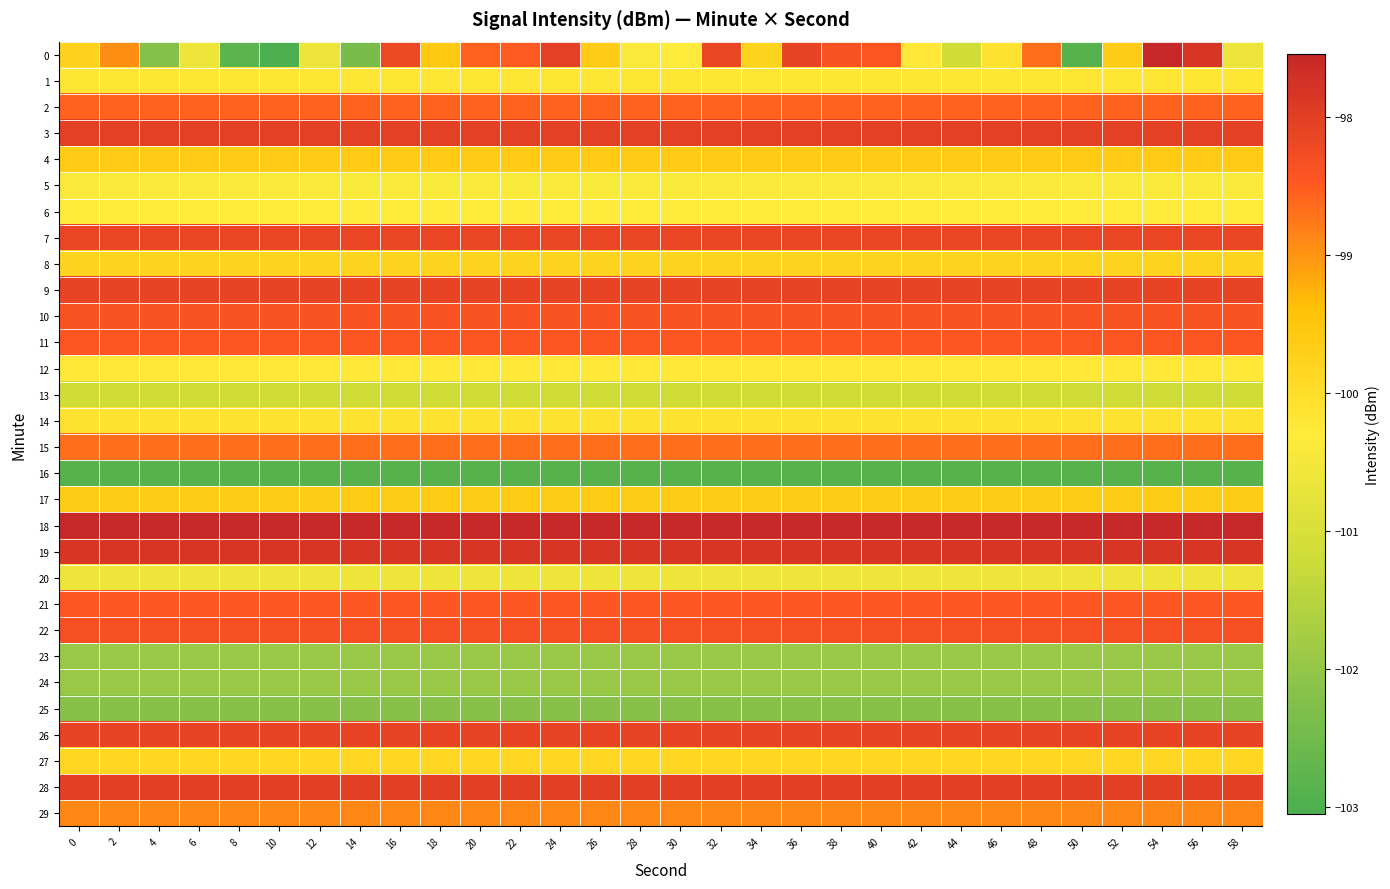

Reading left to right, extract all data points from this chart.

0: 0=-99.8	2=-99.0	4=-102.2	6=-100.6	8=-102.8	10=-103.1	12=-100.6	14=-102.4	16=-98.2	18=-99.6	20=-98.6	22=-98.5	24=-98.0	26=-99.6	28=-100.4	30=-100.3	32=-98.2	34=-99.8	36=-98.1	38=-98.4	40=-98.4	42=-100.2	44=-101.1	46=-100.1	48=-98.7	50=-102.9	52=-99.6	54=-97.5	56=-97.8	58=-100.6
1: 0=-100.2	2=-100.2	4=-100.2	6=-100.2	8=-100.2	10=-100.2	12=-100.2	14=-100.2	16=-100.2	18=-100.2	20=-100.2	22=-100.2	24=-100.2	26=-100.2	28=-100.2	30=-100.2	32=-100.2	34=-100.2	36=-100.2	38=-100.2	40=-100.2	42=-100.2	44=-100.2	46=-100.2	48=-100.2	50=-100.2	52=-100.2	54=-100.2	56=-100.2	58=-100.2
2: 0=-98.6	2=-98.6	4=-98.6	6=-98.6	8=-98.6	10=-98.6	12=-98.6	14=-98.6	16=-98.6	18=-98.6	20=-98.6	22=-98.6	24=-98.6	26=-98.6	28=-98.6	30=-98.6	32=-98.6	34=-98.6	36=-98.6	38=-98.6	40=-98.6	42=-98.6	44=-98.6	46=-98.6	48=-98.6	50=-98.6	52=-98.6	54=-98.6	56=-98.6	58=-98.6
3: 0=-98.0	2=-98.0	4=-98.0	6=-98.0	8=-98.0	10=-98.0	12=-98.0	14=-98.0	16=-98.0	18=-98.0	20=-98.0	22=-98.0	24=-98.0	26=-98.0	28=-98.0	30=-98.0	32=-98.0	34=-98.0	36=-98.0	38=-98.0	40=-98.0	42=-98.0	44=-98.0	46=-98.0	48=-98.0	50=-98.0	52=-98.0	54=-98.0	56=-98.0	58=-98.0
4: 0=-99.6	2=-99.6	4=-99.6	6=-99.6	8=-99.6	10=-99.6	12=-99.6	14=-99.6	16=-99.6	18=-99.6	20=-99.6	22=-99.6	24=-99.6	26=-99.6	28=-99.6	30=-99.6	32=-99.6	34=-99.6	36=-99.6	38=-99.6	40=-99.6	42=-99.6	44=-99.6	46=-99.6	48=-99.6	50=-99.6	52=-99.6	54=-99.6	56=-99.6	58=-99.6
5: 0=-100.4	2=-100.4	4=-100.4	6=-100.4	8=-100.4	10=-100.4	12=-100.4	14=-100.4	16=-100.4	18=-100.4	20=-100.4	22=-100.4	24=-100.4	26=-100.4	28=-100.4	30=-100.4	32=-100.4	34=-100.4	36=-100.4	38=-100.4	40=-100.4	42=-100.4	44=-100.4	46=-100.4	48=-100.4	50=-100.4	52=-100.4	54=-100.4	56=-100.4	58=-100.4
6: 0=-100.3	2=-100.3	4=-100.3	6=-100.3	8=-100.3	10=-100.3	12=-100.3	14=-100.3	16=-100.3	18=-100.3	20=-100.3	22=-100.3	24=-100.3	26=-100.3	28=-100.3	30=-100.3	32=-100.3	34=-100.3	36=-100.3	38=-100.3	40=-100.3	42=-100.3	44=-100.3	46=-100.3	48=-100.3	50=-100.3	52=-100.3	54=-100.3	56=-100.3	58=-100.3
7: 0=-98.2	2=-98.2	4=-98.2	6=-98.2	8=-98.2	10=-98.2	12=-98.2	14=-98.2	16=-98.2	18=-98.2	20=-98.2	22=-98.2	24=-98.2	26=-98.2	28=-98.2	30=-98.2	32=-98.2	34=-98.2	36=-98.2	38=-98.2	40=-98.2	42=-98.2	44=-98.2	46=-98.2	48=-98.2	50=-98.2	52=-98.2	54=-98.2	56=-98.2	58=-98.2
8: 0=-99.8	2=-99.8	4=-99.8	6=-99.8	8=-99.8	10=-99.8	12=-99.8	14=-99.8	16=-99.8	18=-99.8	20=-99.8	22=-99.8	24=-99.8	26=-99.8	28=-99.8	30=-99.8	32=-99.8	34=-99.8	36=-99.8	38=-99.8	40=-99.8	42=-99.8	44=-99.8	46=-99.8	48=-99.8	50=-99.8	52=-99.8	54=-99.8	56=-99.8	58=-99.8
9: 0=-98.1	2=-98.1	4=-98.1	6=-98.1	8=-98.1	10=-98.1	12=-98.1	14=-98.1	16=-98.1	18=-98.1	20=-98.1	22=-98.1	24=-98.1	26=-98.1	28=-98.1	30=-98.1	32=-98.1	34=-98.1	36=-98.1	38=-98.1	40=-98.1	42=-98.1	44=-98.1	46=-98.1	48=-98.1	50=-98.1	52=-98.1	54=-98.1	56=-98.1	58=-98.1
10: 0=-98.4	2=-98.4	4=-98.4	6=-98.4	8=-98.4	10=-98.4	12=-98.4	14=-98.4	16=-98.4	18=-98.4	20=-98.4	22=-98.4	24=-98.4	26=-98.4	28=-98.4	30=-98.4	32=-98.4	34=-98.4	36=-98.4	38=-98.4	40=-98.4	42=-98.4	44=-98.4	46=-98.4	48=-98.4	50=-98.4	52=-98.4	54=-98.4	56=-98.4	58=-98.4
11: 0=-98.4	2=-98.4	4=-98.4	6=-98.4	8=-98.4	10=-98.4	12=-98.4	14=-98.4	16=-98.4	18=-98.4	20=-98.4	22=-98.4	24=-98.4	26=-98.4	28=-98.4	30=-98.4	32=-98.4	34=-98.4	36=-98.4	38=-98.4	40=-98.4	42=-98.4	44=-98.4	46=-98.4	48=-98.4	50=-98.4	52=-98.4	54=-98.4	56=-98.4	58=-98.4
12: 0=-100.2	2=-100.2	4=-100.2	6=-100.2	8=-100.2	10=-100.2	12=-100.2	14=-100.2	16=-100.2	18=-100.2	20=-100.2	22=-100.2	24=-100.2	26=-100.2	28=-100.2	30=-100.2	32=-100.2	34=-100.2	36=-100.2	38=-100.2	40=-100.2	42=-100.2	44=-100.2	46=-100.2	48=-100.2	50=-100.2	52=-100.2	54=-100.2	56=-100.2	58=-100.2
13: 0=-101.1	2=-101.1	4=-101.1	6=-101.1	8=-101.1	10=-101.1	12=-101.1	14=-101.1	16=-101.1	18=-101.1	20=-101.1	22=-101.1	24=-101.1	26=-101.1	28=-101.1	30=-101.1	32=-101.1	34=-101.1	36=-101.1	38=-101.1	40=-101.1	42=-101.1	44=-101.1	46=-101.1	48=-101.1	50=-101.1	52=-101.1	54=-101.1	56=-101.1	58=-101.1
14: 0=-100.1	2=-100.1	4=-100.1	6=-100.1	8=-100.1	10=-100.1	12=-100.1	14=-100.1	16=-100.1	18=-100.1	20=-100.1	22=-100.1	24=-100.1	26=-100.1	28=-100.1	30=-100.1	32=-100.1	34=-100.1	36=-100.1	38=-100.1	40=-100.1	42=-100.1	44=-100.1	46=-100.1	48=-100.1	50=-100.1	52=-100.1	54=-100.1	56=-100.1	58=-100.1
15: 0=-98.7	2=-98.7	4=-98.7	6=-98.7	8=-98.7	10=-98.7	12=-98.7	14=-98.7	16=-98.7	18=-98.7	20=-98.7	22=-98.7	24=-98.7	26=-98.7	28=-98.7	30=-98.7	32=-98.7	34=-98.7	36=-98.7	38=-98.7	40=-98.7	42=-98.7	44=-98.7	46=-98.7	48=-98.7	50=-98.7	52=-98.7	54=-98.7	56=-98.7	58=-98.7
16: 0=-102.9	2=-102.9	4=-102.9	6=-102.9	8=-102.9	10=-102.9	12=-102.9	14=-102.9	16=-102.9	18=-102.9	20=-102.9	22=-102.9	24=-102.9	26=-102.9	28=-102.9	30=-102.9	32=-102.9	34=-102.9	36=-102.9	38=-102.9	40=-102.9	42=-102.9	44=-102.9	46=-102.9	48=-102.9	50=-102.9	52=-102.9	54=-102.9	56=-102.9	58=-102.9
17: 0=-99.6	2=-99.6	4=-99.6	6=-99.6	8=-99.6	10=-99.6	12=-99.6	14=-99.6	16=-99.6	18=-99.6	20=-99.6	22=-99.6	24=-99.6	26=-99.6	28=-99.6	30=-99.6	32=-99.6	34=-99.6	36=-99.6	38=-99.6	40=-99.6	42=-99.6	44=-99.6	46=-99.6	48=-99.6	50=-99.6	52=-99.6	54=-99.6	56=-99.6	58=-99.6
18: 0=-97.5	2=-97.5	4=-97.5	6=-97.5	8=-97.5	10=-97.5	12=-97.5	14=-97.5	16=-97.5	18=-97.5	20=-97.5	22=-97.5	24=-97.5	26=-97.5	28=-97.5	30=-97.5	32=-97.5	34=-97.5	36=-97.5	38=-97.5	40=-97.5	42=-97.5	44=-97.5	46=-97.5	48=-97.5	50=-97.5	52=-97.5	54=-97.5	56=-97.5	58=-97.5
19: 0=-97.8	2=-97.8	4=-97.8	6=-97.8	8=-97.8	10=-97.8	12=-97.8	14=-97.8	16=-97.8	18=-97.8	20=-97.8	22=-97.8	24=-97.8	26=-97.8	28=-97.8	30=-97.8	32=-97.8	34=-97.8	36=-97.8	38=-97.8	40=-97.8	42=-97.8	44=-97.8	46=-97.8	48=-97.8	50=-97.8	52=-97.8	54=-97.8	56=-97.8	58=-97.8
20: 0=-100.6	2=-100.6	4=-100.6	6=-100.6	8=-100.6	10=-100.6	12=-100.6	14=-100.6	16=-100.6	18=-100.6	20=-100.6	22=-100.6	24=-100.6	26=-100.6	28=-100.6	30=-100.6	32=-100.6	34=-100.6	36=-100.6	38=-100.6	40=-100.6	42=-100.6	44=-100.6	46=-100.6	48=-100.6	50=-100.6	52=-100.6	54=-100.6	56=-100.6	58=-100.6
21: 0=-98.5	2=-98.5	4=-98.5	6=-98.5	8=-98.5	10=-98.5	12=-98.5	14=-98.5	16=-98.5	18=-98.5	20=-98.5	22=-98.5	24=-98.5	26=-98.5	28=-98.5	30=-98.5	32=-98.5	34=-98.5	36=-98.5	38=-98.5	40=-98.5	42=-98.5	44=-98.5	46=-98.5	48=-98.5	50=-98.5	52=-98.5	54=-98.5	56=-98.5	58=-98.5
22: 0=-98.3	2=-98.3	4=-98.3	6=-98.3	8=-98.3	10=-98.3	12=-98.3	14=-98.3	16=-98.3	18=-98.3	20=-98.3	22=-98.3	24=-98.3	26=-98.3	28=-98.3	30=-98.3	32=-98.3	34=-98.3	36=-98.3	38=-98.3	40=-98.3	42=-98.3	44=-98.3	46=-98.3	48=-98.3	50=-98.3	52=-98.3	54=-98.3	56=-98.3	58=-98.3
23: 0=-101.9	2=-101.9	4=-101.9	6=-101.9	8=-101.9	10=-101.9	12=-101.9	14=-101.9	16=-101.9	18=-101.9	20=-101.9	22=-101.9	24=-101.9	26=-101.9	28=-101.9	30=-101.9	32=-101.9	34=-101.9	36=-101.9	38=-101.9	40=-101.9	42=-101.9	44=-101.9	46=-101.9	48=-101.9	50=-101.9	52=-101.9	54=-101.9	56=-101.9	58=-101.9
24: 0=-101.9	2=-101.9	4=-101.9	6=-101.9	8=-101.9	10=-101.9	12=-101.9	14=-101.9	16=-101.9	18=-101.9	20=-101.9	22=-101.9	24=-101.9	26=-101.9	28=-101.9	30=-101.9	32=-101.9	34=-101.9	36=-101.9	38=-101.9	40=-101.9	42=-101.9	44=-101.9	46=-101.9	48=-101.9	50=-101.9	52=-101.9	54=-101.9	56=-101.9	58=-101.9
25: 0=-102.2	2=-102.2	4=-102.2	6=-102.2	8=-102.2	10=-102.2	12=-102.2	14=-102.2	16=-102.2	18=-102.2	20=-102.2	22=-102.2	24=-102.2	26=-102.2	28=-102.2	30=-102.2	32=-102.2	34=-102.2	36=-102.2	38=-102.2	40=-102.2	42=-102.2	44=-102.2	46=-102.2	48=-102.2	50=-102.2	52=-102.2	54=-102.2	56=-102.2	58=-102.2
26: 0=-98.1	2=-98.1	4=-98.1	6=-98.1	8=-98.1	10=-98.1	12=-98.1	14=-98.1	16=-98.1	18=-98.1	20=-98.1	22=-98.1	24=-98.1	26=-98.1	28=-98.1	30=-98.1	32=-98.1	34=-98.1	36=-98.1	38=-98.1	40=-98.1	42=-98.1	44=-98.1	46=-98.1	48=-98.1	50=-98.1	52=-98.1	54=-98.1	56=-98.1	58=-98.1
27: 0=-99.9	2=-99.9	4=-99.9	6=-99.9	8=-99.9	10=-99.9	12=-99.9	14=-99.9	16=-99.9	18=-99.9	20=-99.9	22=-99.9	24=-99.9	26=-99.9	28=-99.9	30=-99.9	32=-99.9	34=-99.9	36=-99.9	38=-99.9	40=-99.9	42=-99.9	44=-99.9	46=-99.9	48=-99.9	50=-99.9	52=-99.9	54=-99.9	56=-99.9	58=-99.9
28: 0=-98.0	2=-98.0	4=-98.0	6=-98.0	8=-98.0	10=-98.0	12=-98.0	14=-98.0	16=-98.0	18=-98.0	20=-98.0	22=-98.0	24=-98.0	26=-98.0	28=-98.0	30=-98.0	32=-98.0	34=-98.0	36=-98.0	38=-98.0	40=-98.0	42=-98.0	44=-98.0	46=-98.0	48=-98.0	50=-98.0	52=-98.0	54=-98.0	56=-98.0	58=-98.0
29: 0=-98.9	2=-98.9	4=-98.9	6=-98.9	8=-98.9	10=-98.9	12=-98.9	14=-98.9	16=-98.9	18=-98.9	20=-98.9	22=-98.9	24=-98.9	26=-98.9	28=-98.9	30=-98.9	32=-98.9	34=-98.9	36=-98.9	38=-98.9	40=-98.9	42=-98.9	44=-98.9	46=-98.9	48=-98.9	50=-98.9	52=-98.9	54=-98.9	56=-98.9	58=-98.9